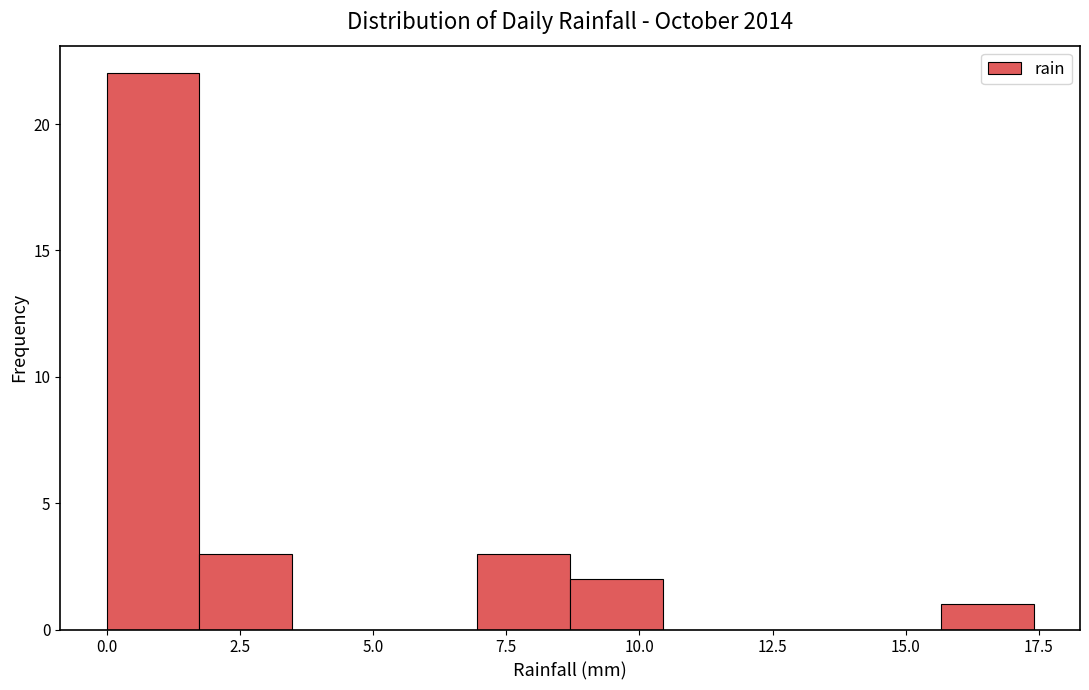

Around what value on the x-axis is the tallest bar? Give the approximate position of its centre, as read against the axis.

1.0